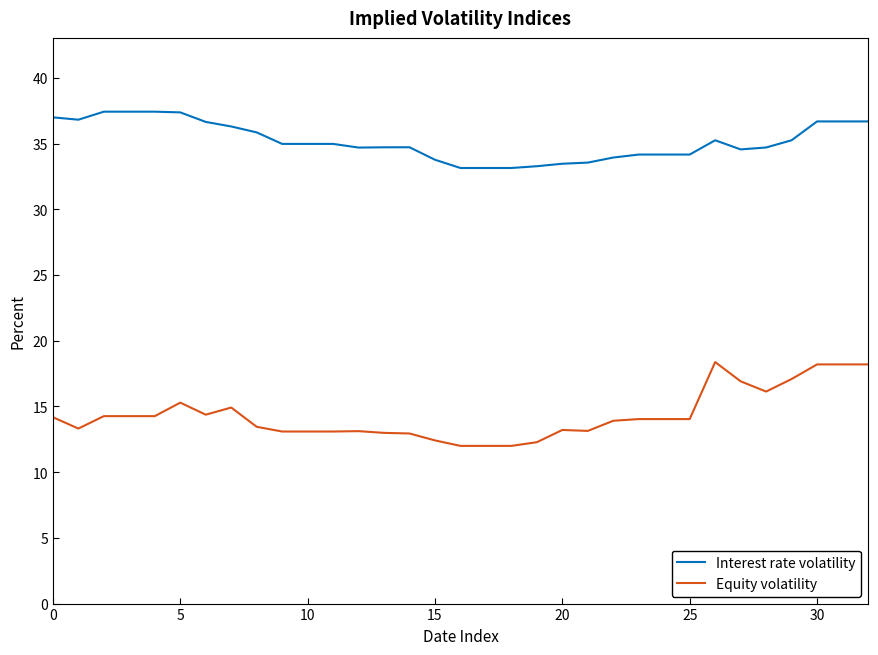

Which series has the largest total across all categories?

Interest rate volatility